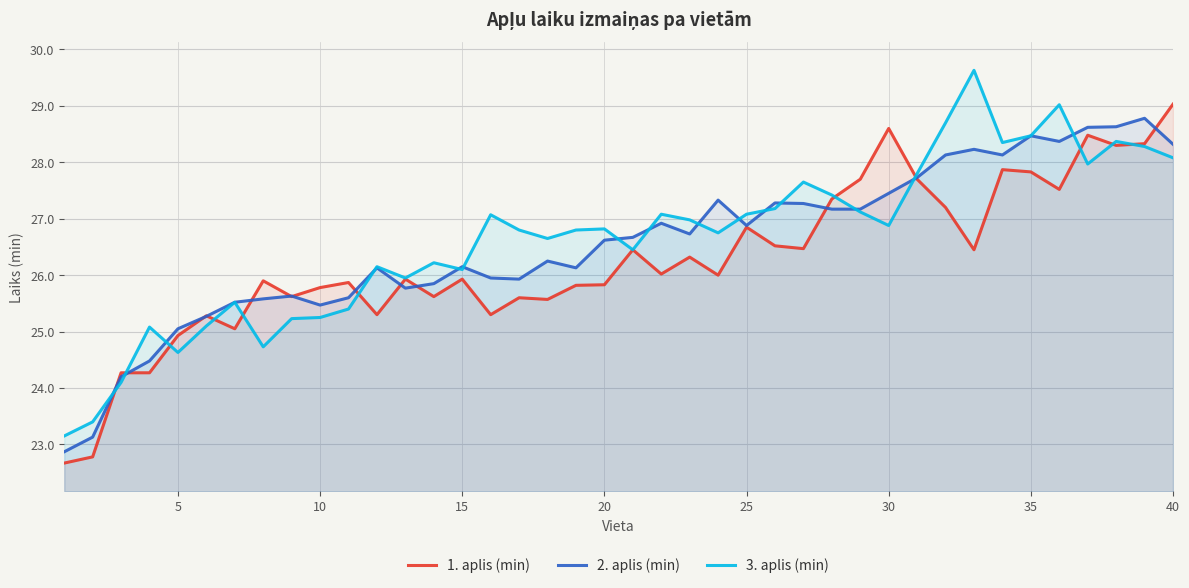

Is it true that 1. aplis (min) equals 37.0 at 5?

False